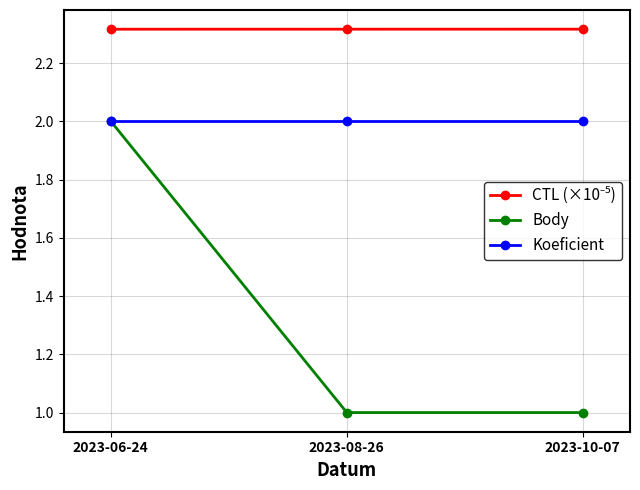

Is the value of Body at 2023-10-07 greater than the value of Koeficient at 2023-10-07?

No